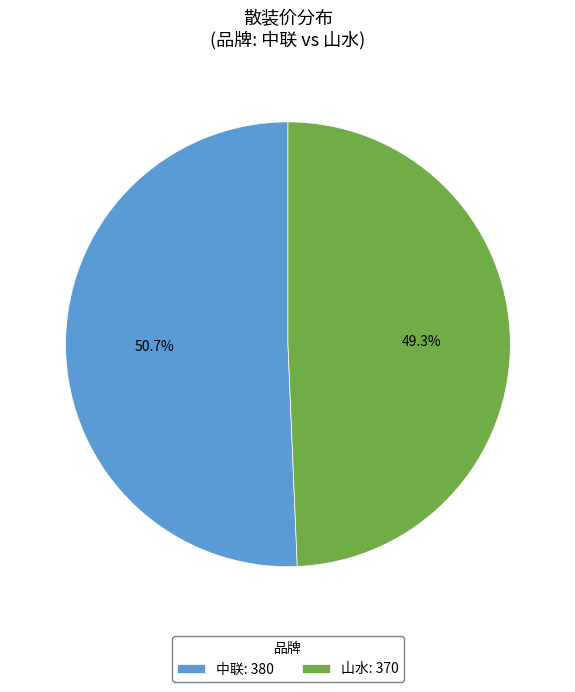

Is 中联 the majority of the pie?

Yes